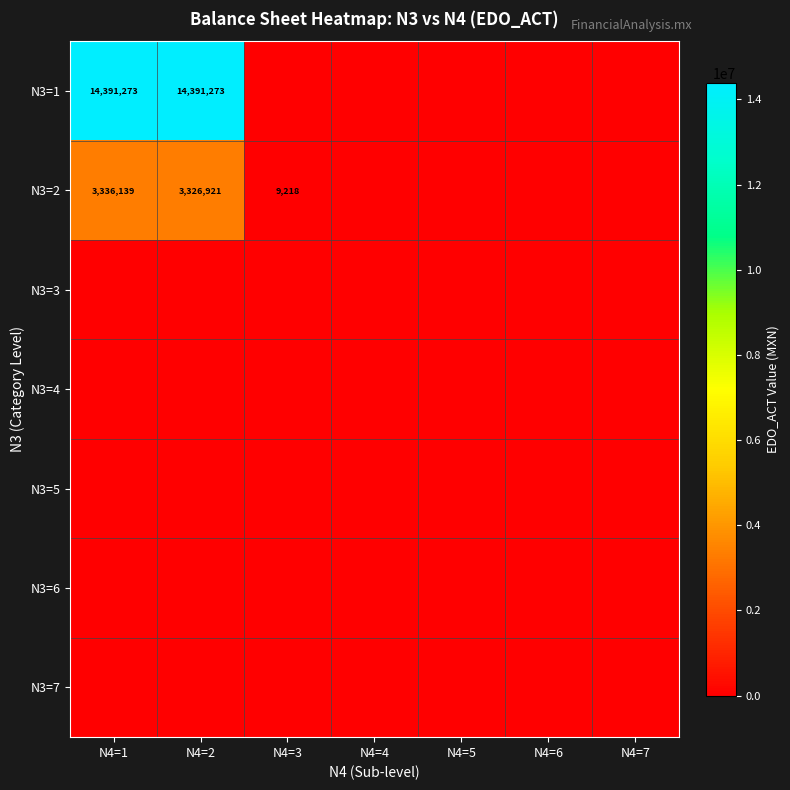

The N3=2 series shows 2126758 at N4=2. True or false?

False